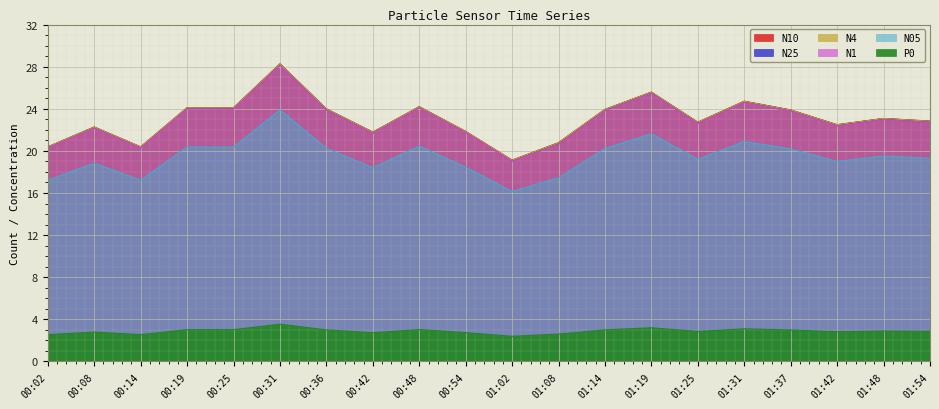

Is it true that N4 equals 37.5 at 00:25?

False